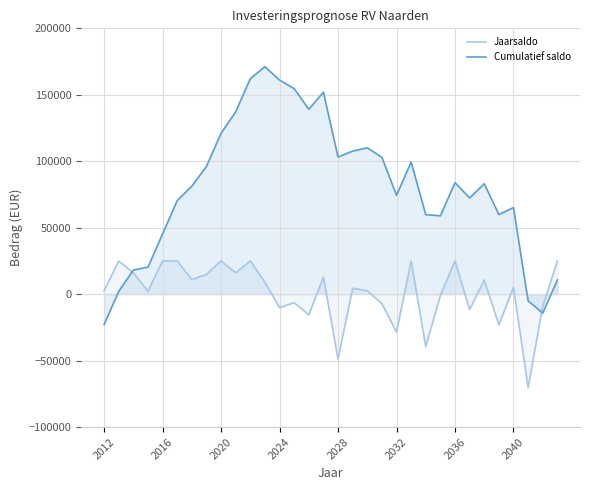

Which series has the widest spread of values?

Cumulatief saldo